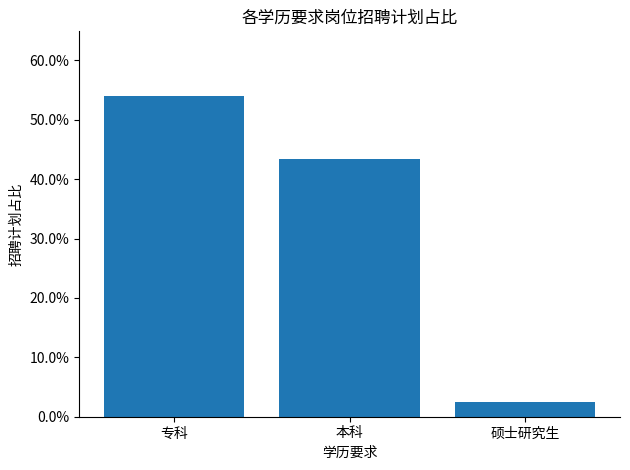

The value at 硕士研究生 is 0.0. True or false?

True